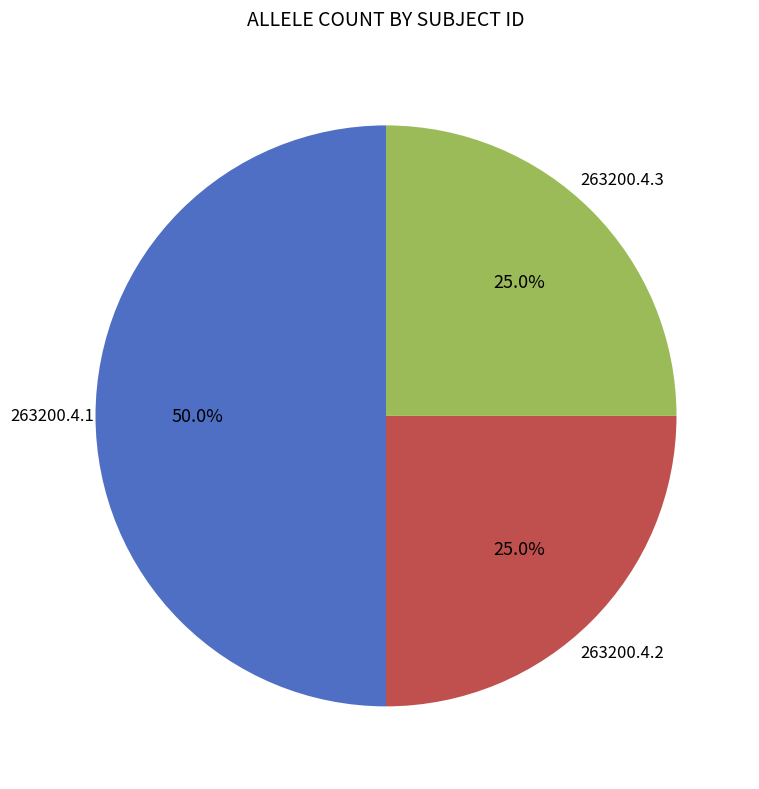

What is the smallest slice in the pie chart?

263200.4.2